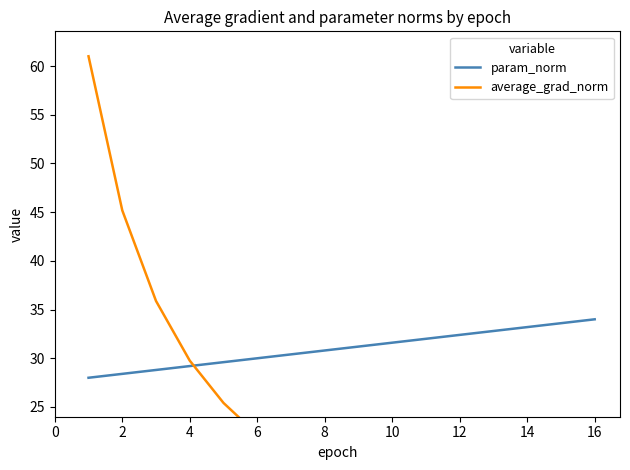

What is the greatest value displayed?

61.0